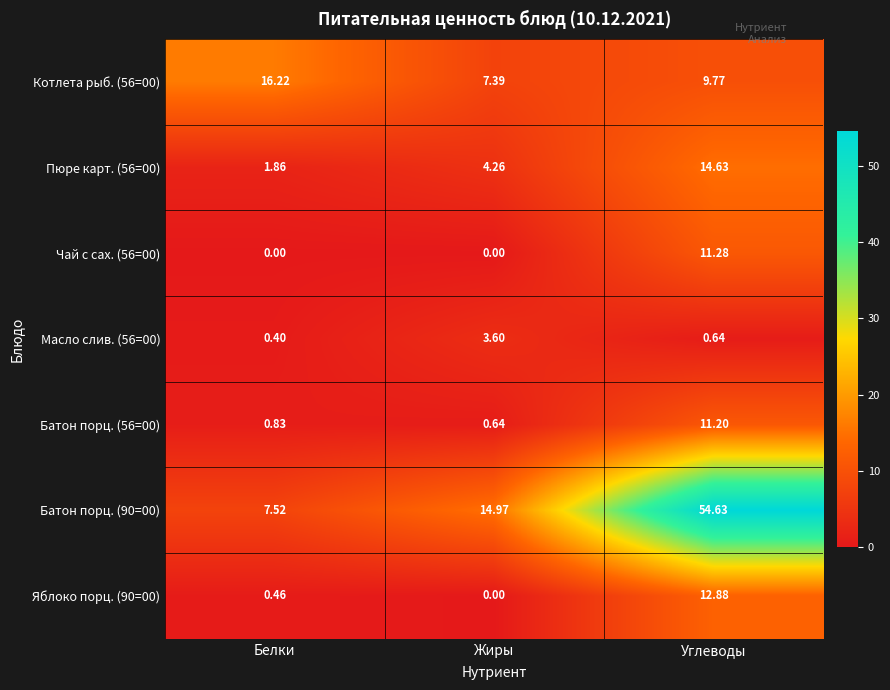

At which category does the chart reach its peak across all series?

Углеводы